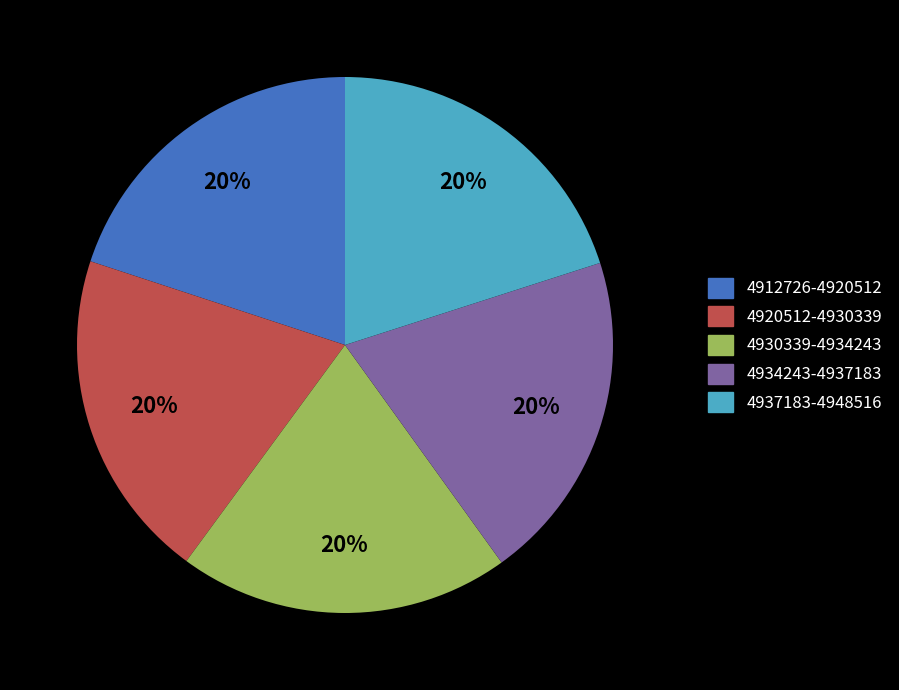

Does any single category account for the majority?

No